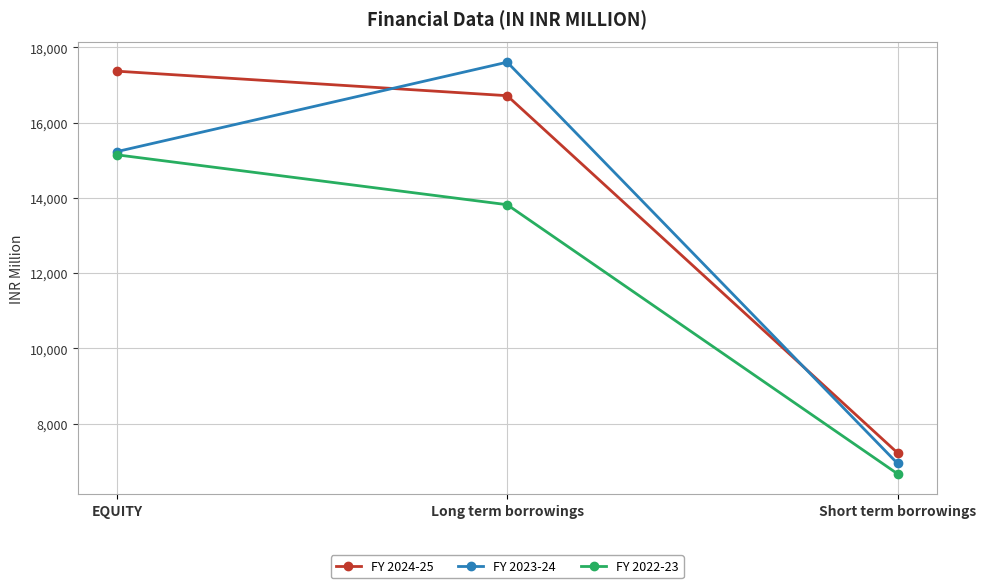

How many series are shown in this chart?

3